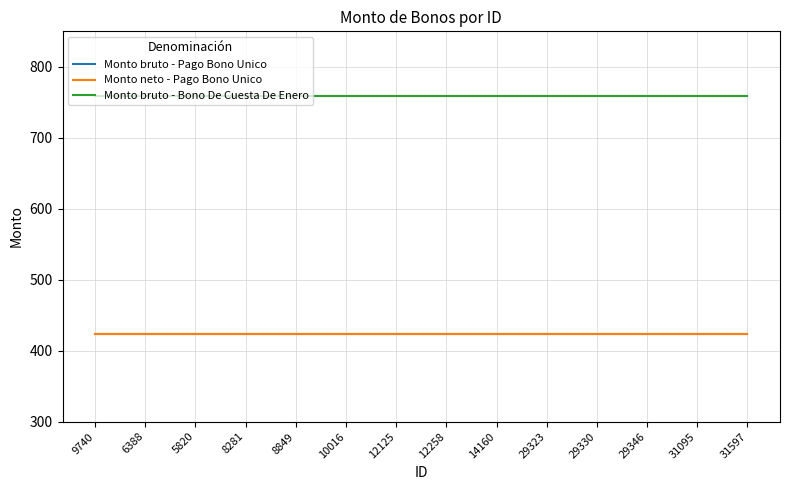

What is the total value across all series at 10016?

1606.7